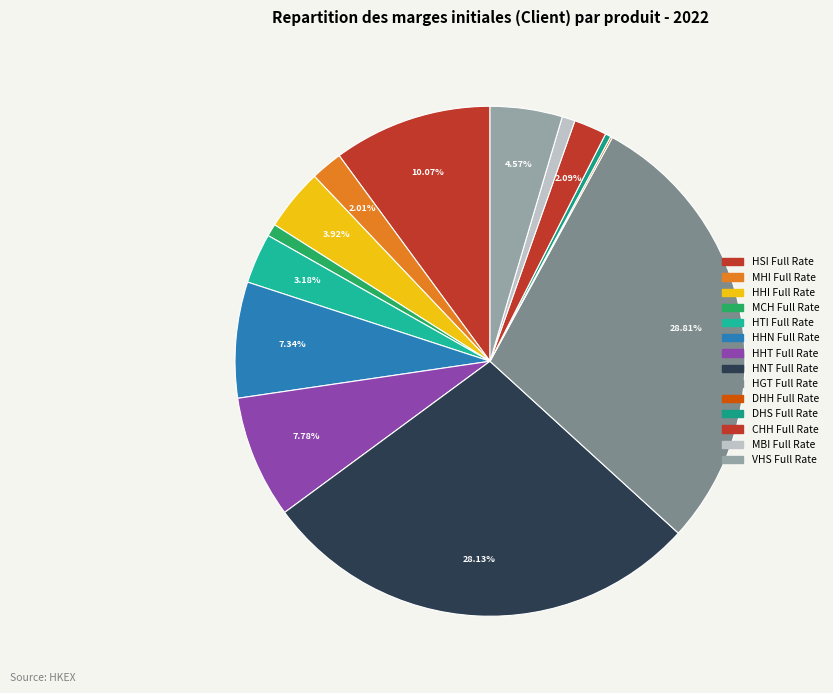

How many segments does this pie chart have?

14